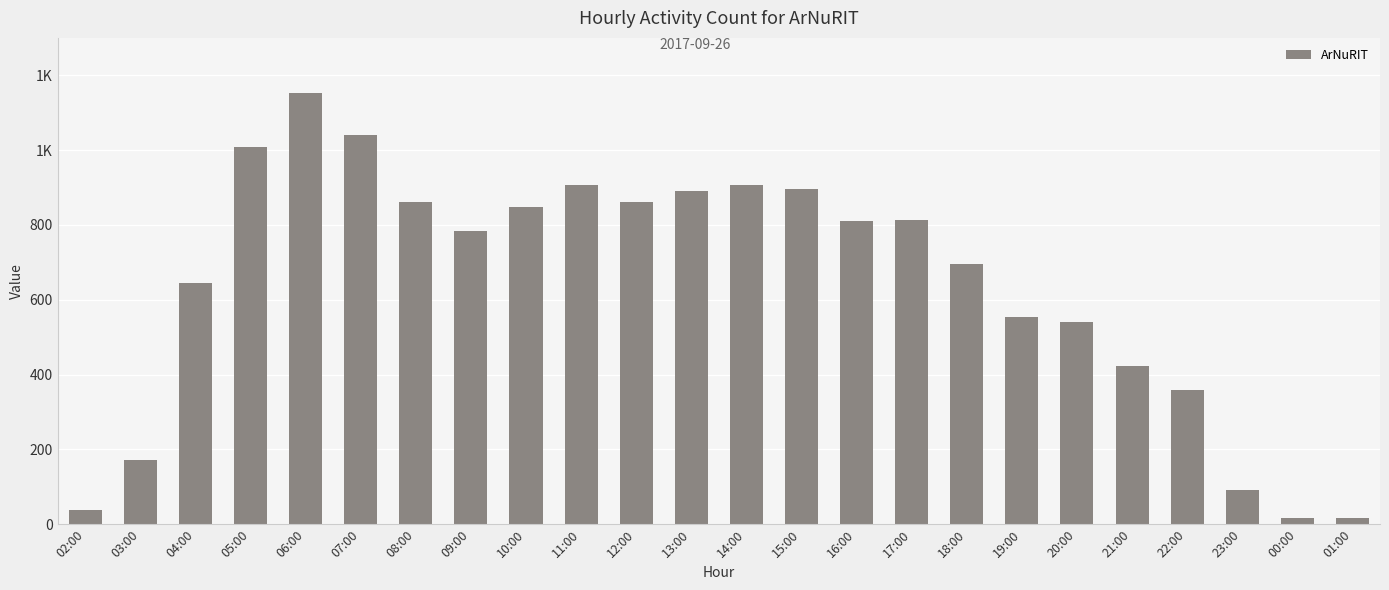

What is the sum of the values at 10:00 and 02:00?

884